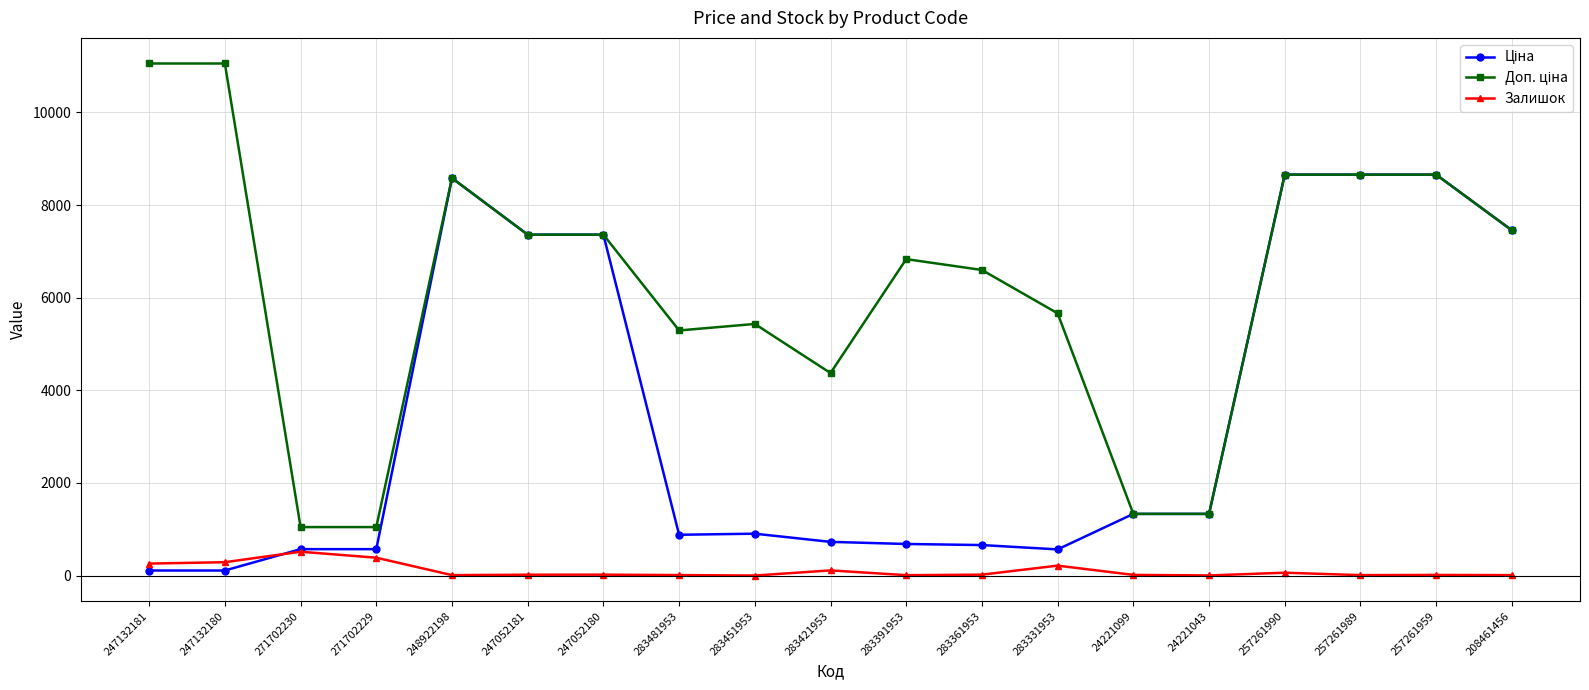

Where does the Залишок series first go above 20?

247132181